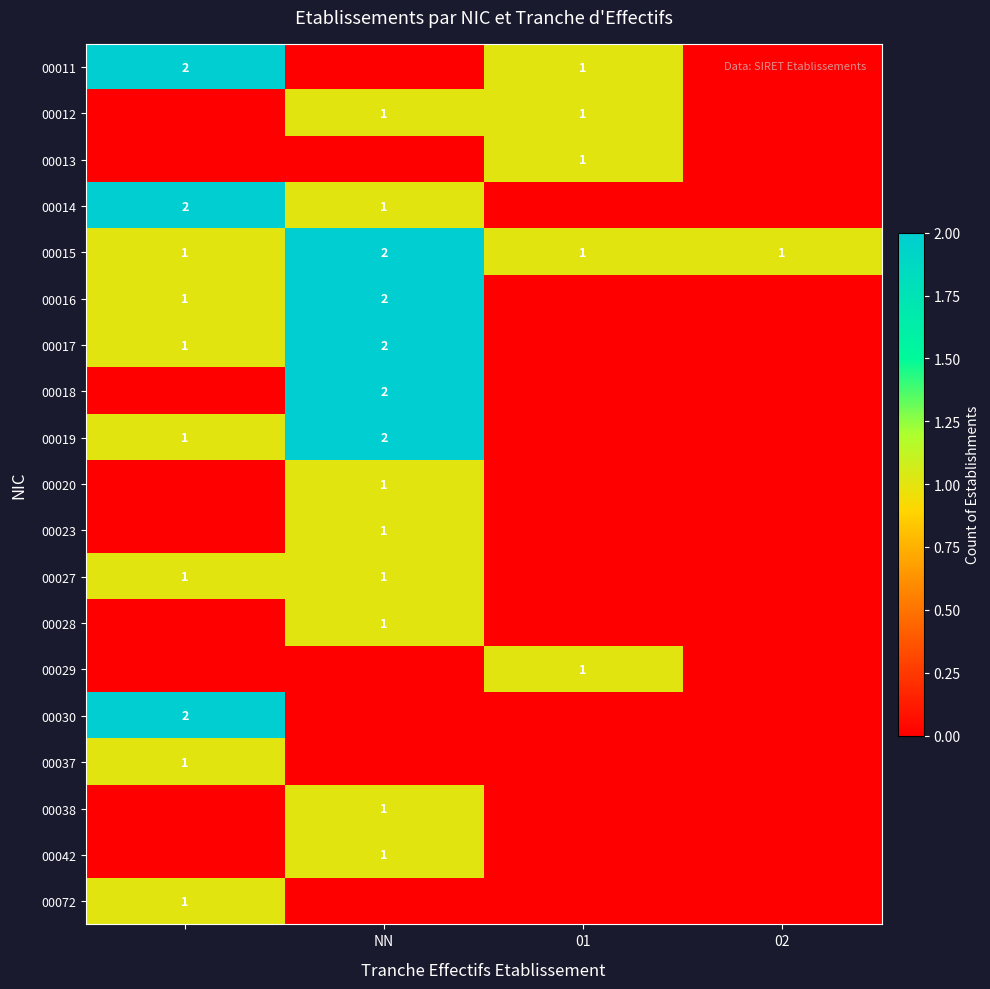

What is the maximum value shown in the chart?

2